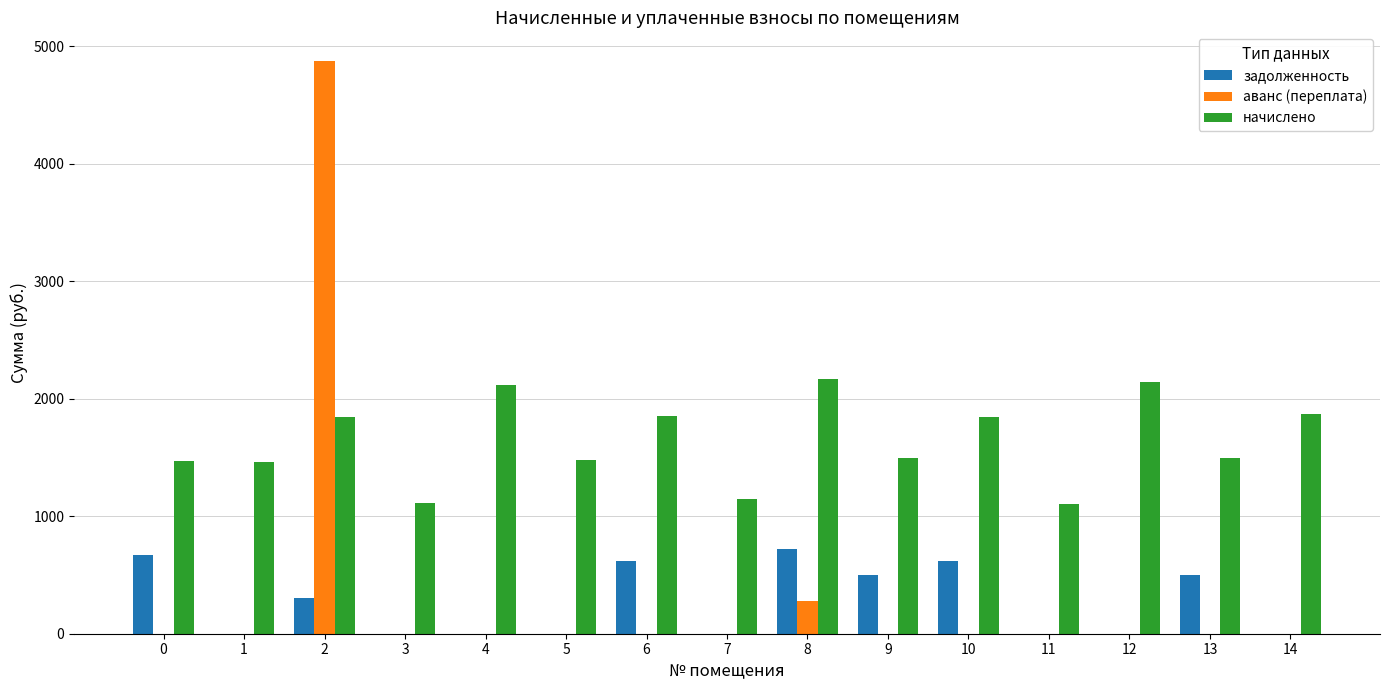

What is the sum of all начислено values?

24603.3